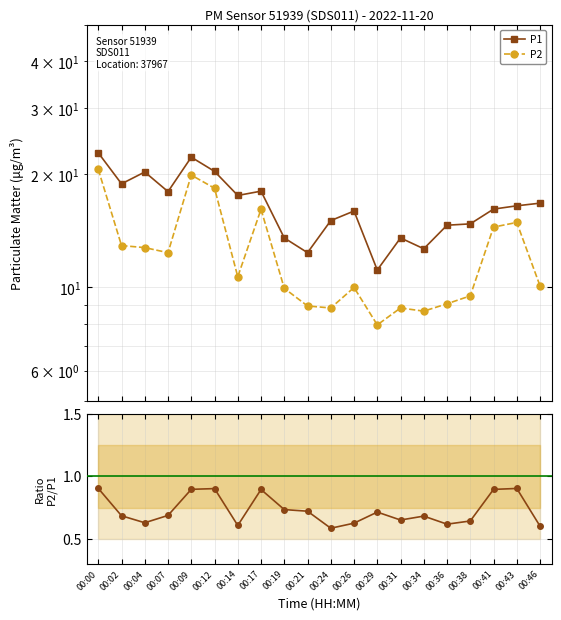

At which label does P2 first exceed 10?

00:00